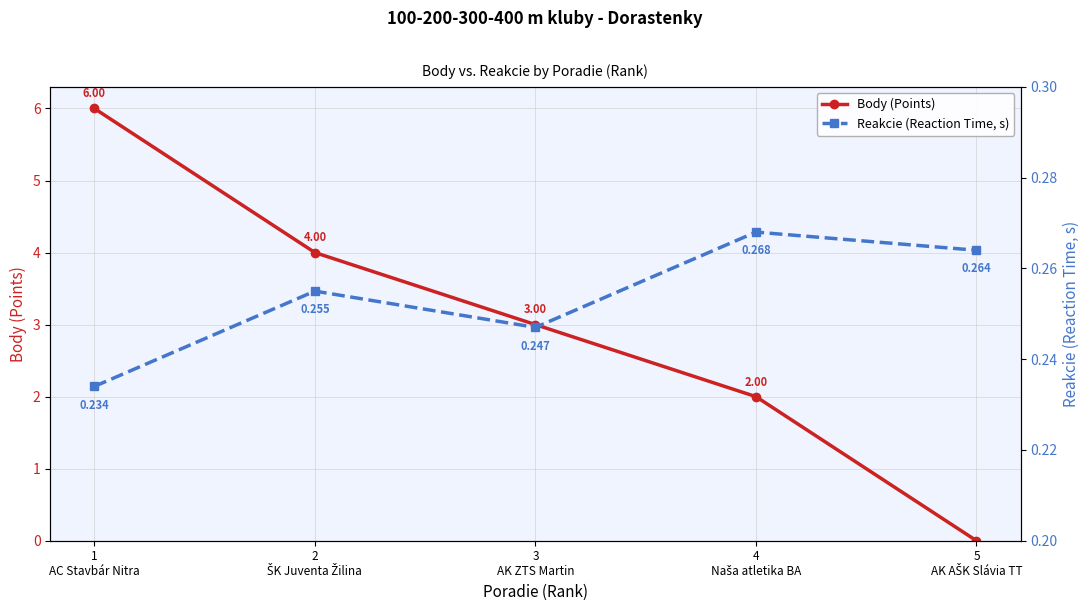

What is the maximum value shown in the chart?

6.0